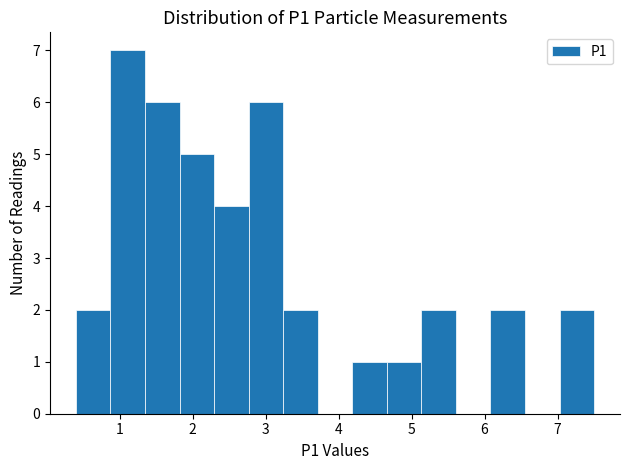

How tall is the bar that spans 7.0 to 7.5 on the x-axis? Neither the bar edges nor the heights are printed on the chart, so give them approximately, as read against the axes.

2